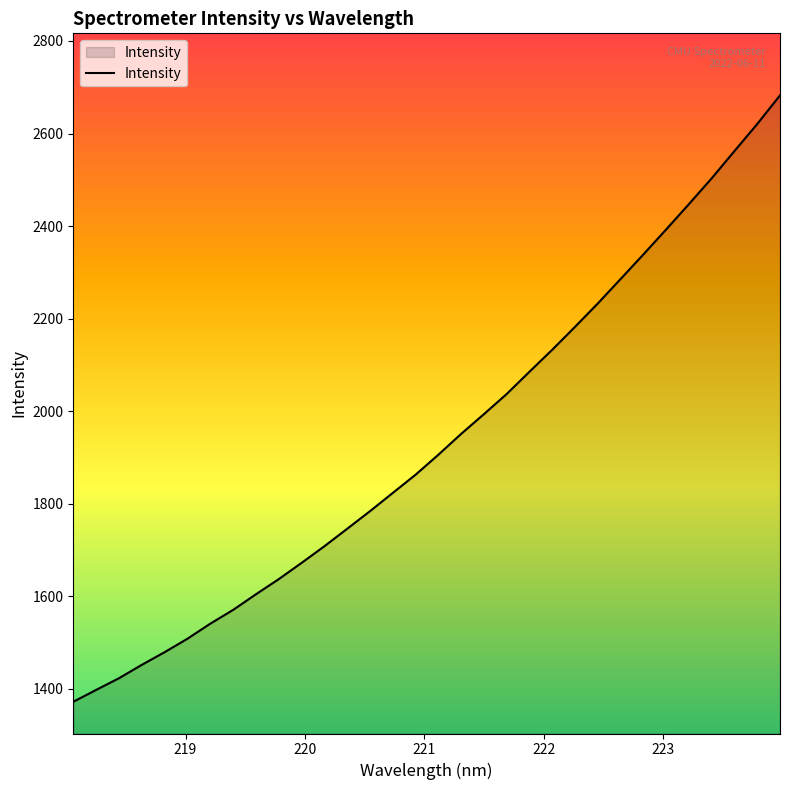

What is the difference between the second highest and minimum values?

1248.6